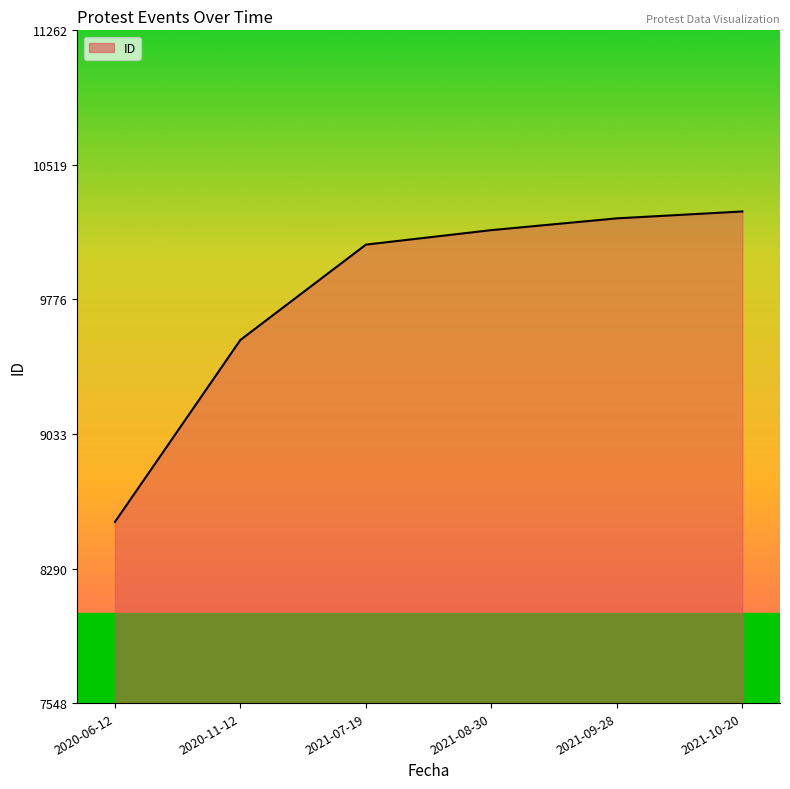

At which label is the value closest to 9405?

2020-11-12